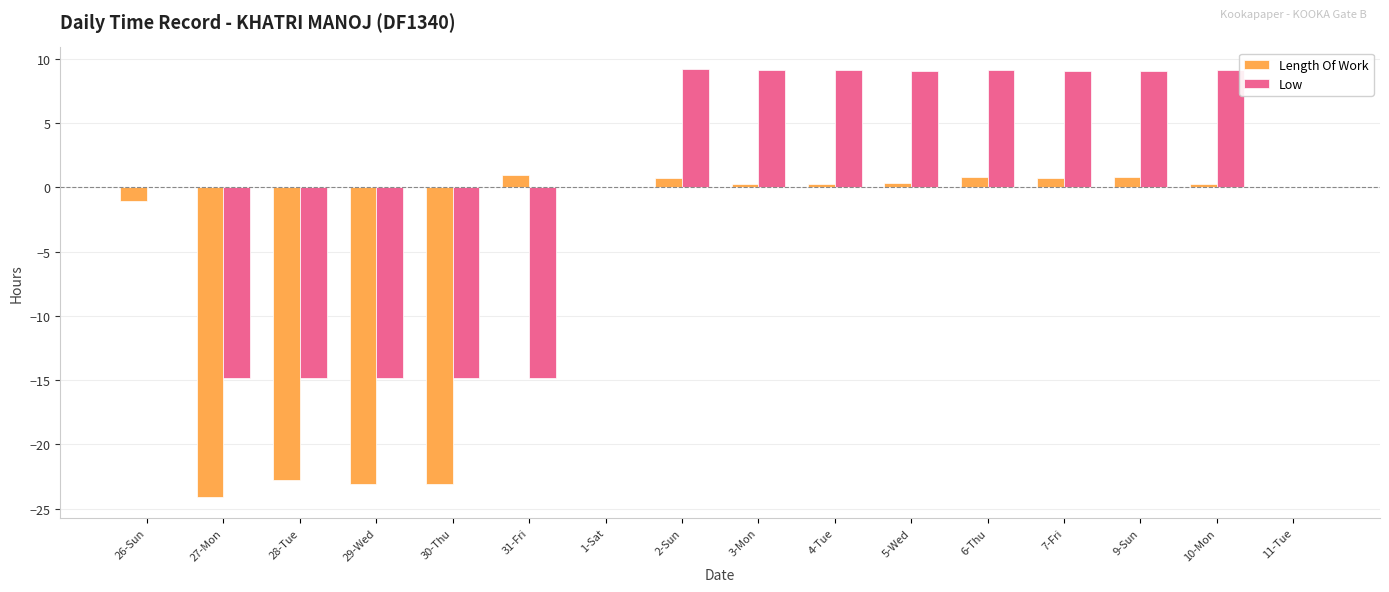

The Low series shows 14.6 at 11-Tue. True or false?

False